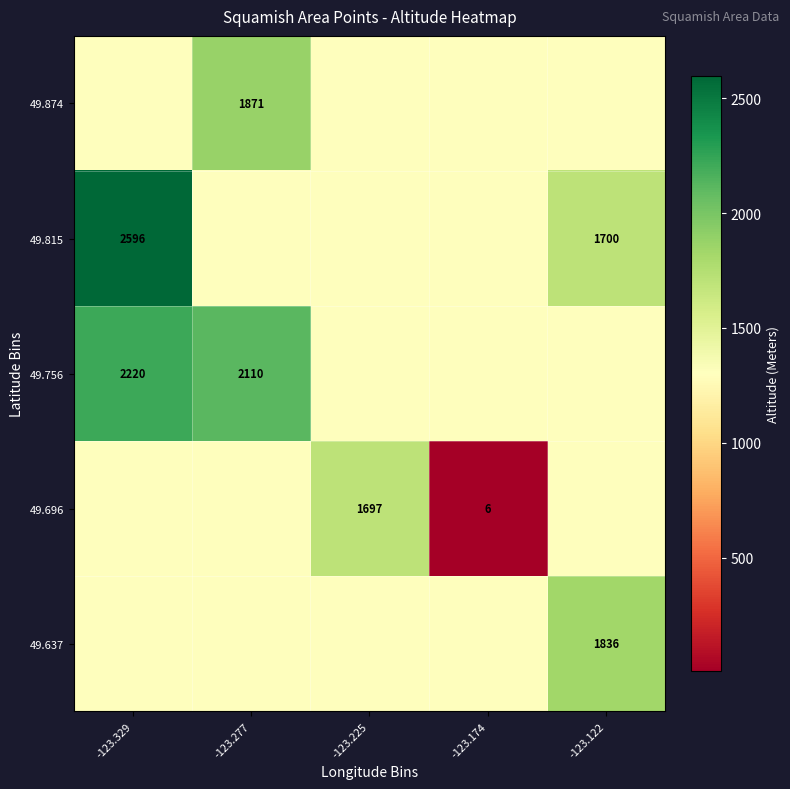

The value of 49.815 at -123.329 is 1760. True or false?

False